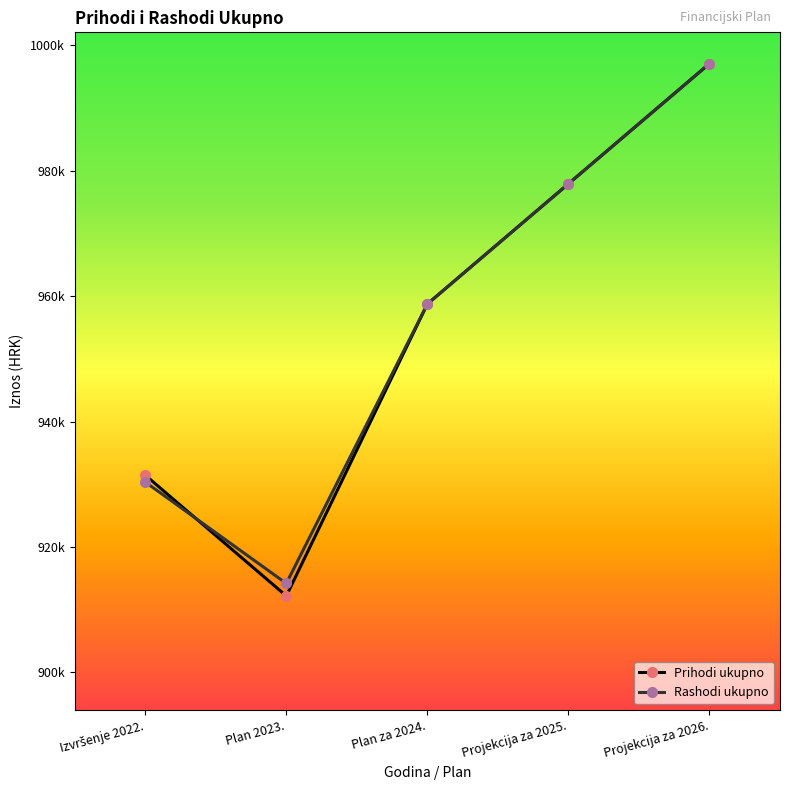

What is the total value across all series at Projekcija za 2025.?

1955850.0